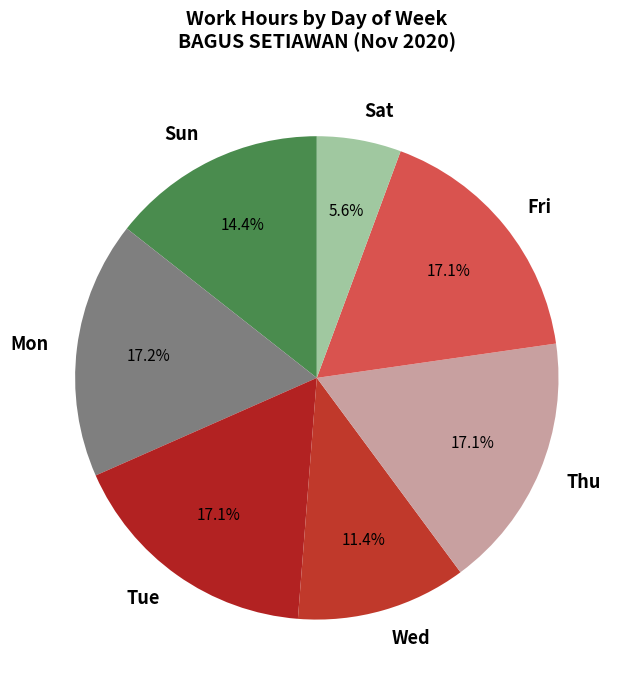

How many slices are in this pie chart?

7